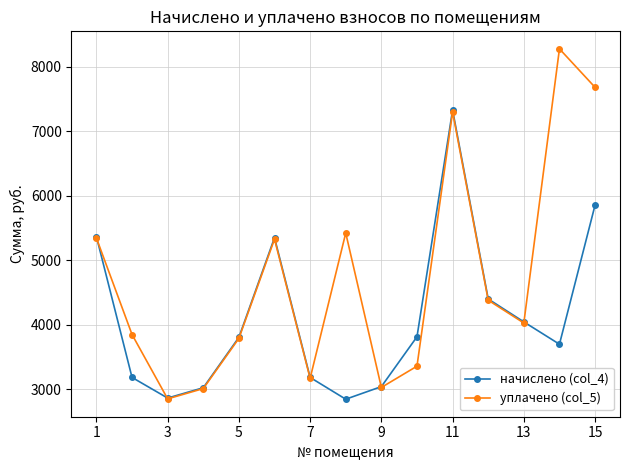

In уплачено (col_5), how many points are higher than both neighbors (excluding endpoints)?

4